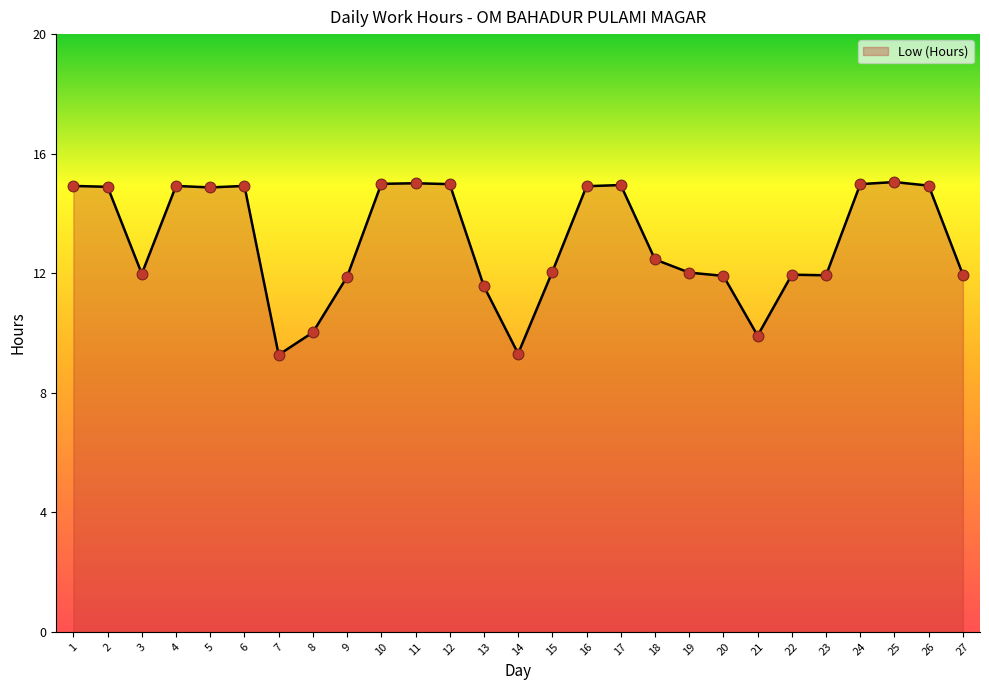

What is the change in value from 3 to 7?

-2.7